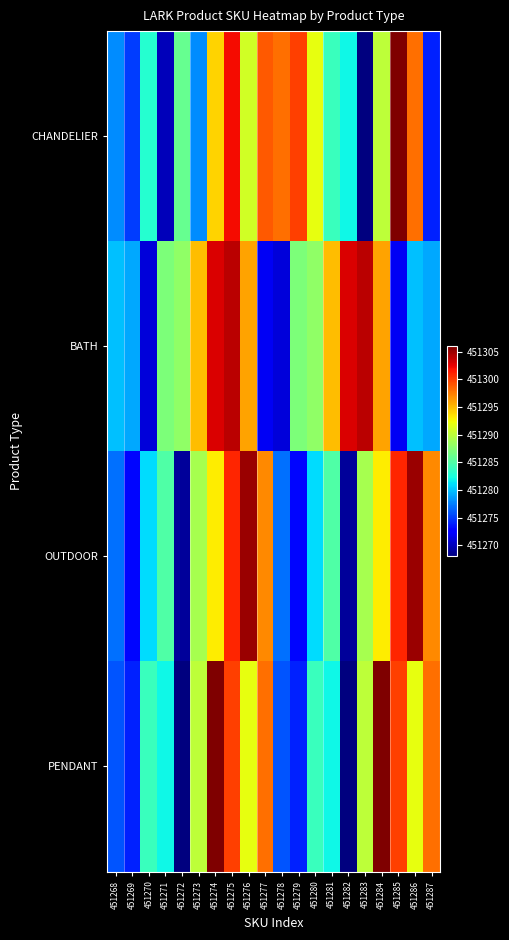

At how many categories does at least one series exceed 451284?

17